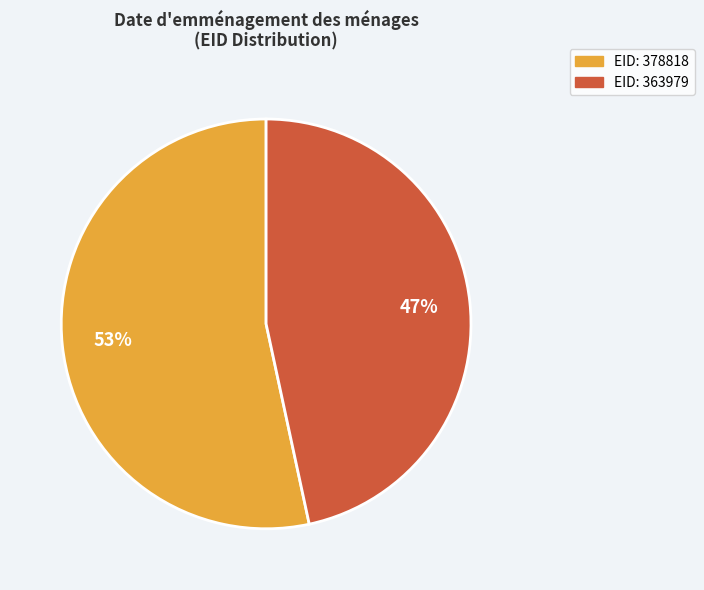

To the nearest percent, what is the average slice percentage?

50%